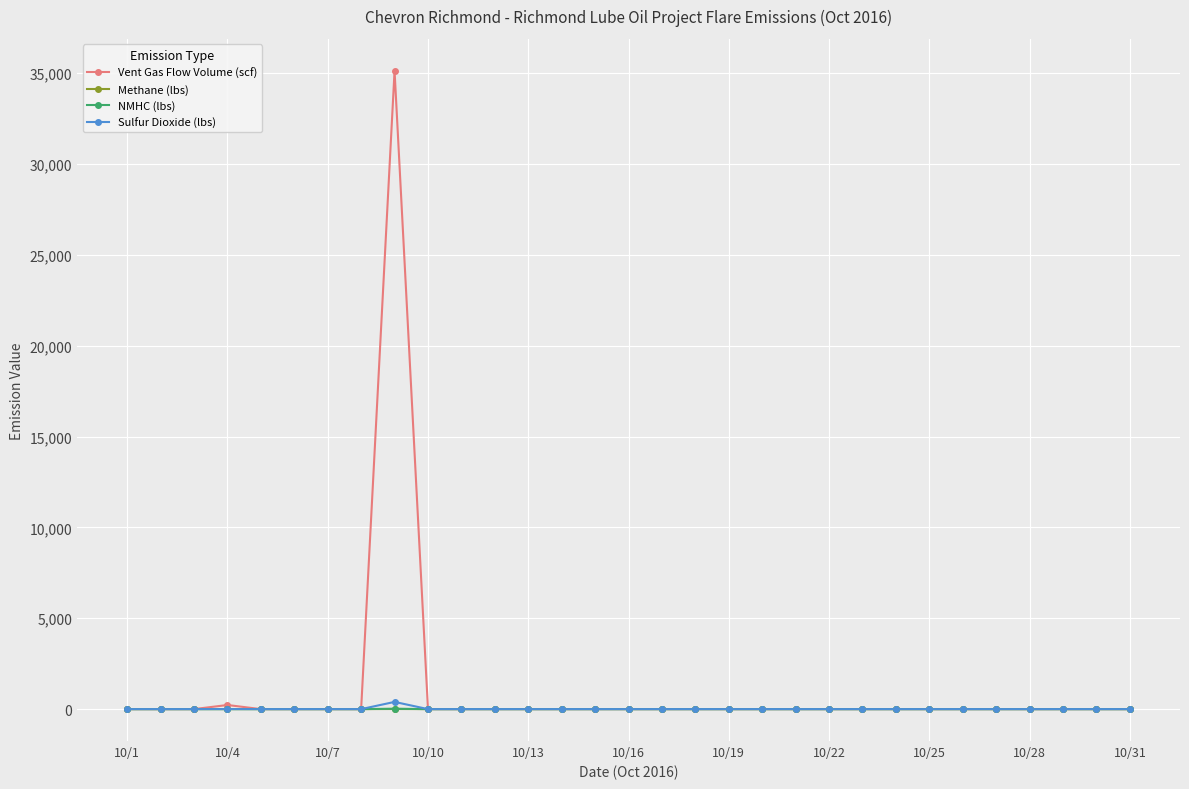

What is the highest value of the Vent Gas Flow Volume (scf) series?

35126.2